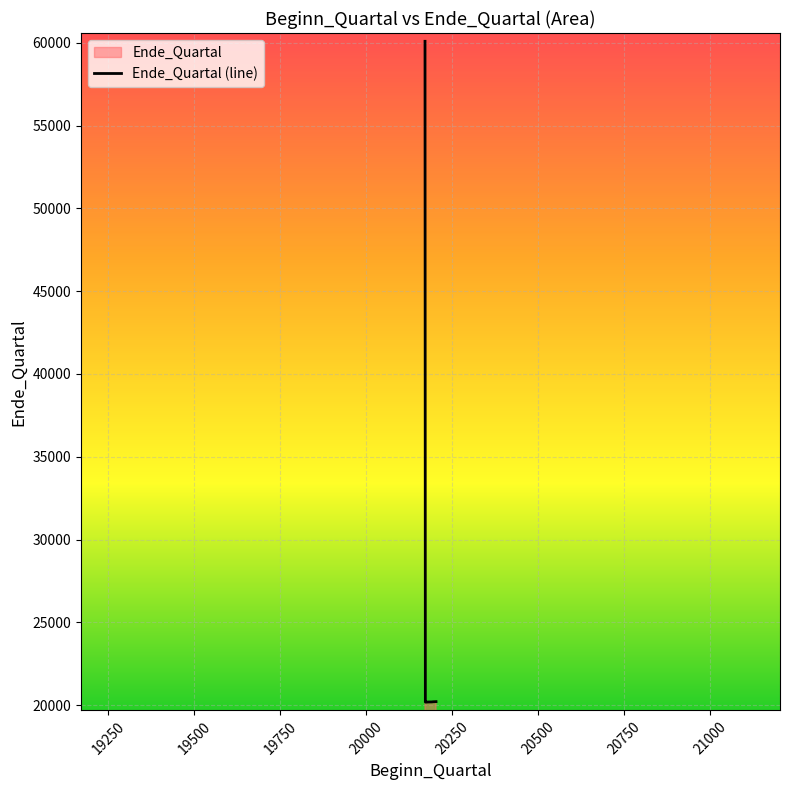

What is the difference between the maximum and second lowest values?

39901.7